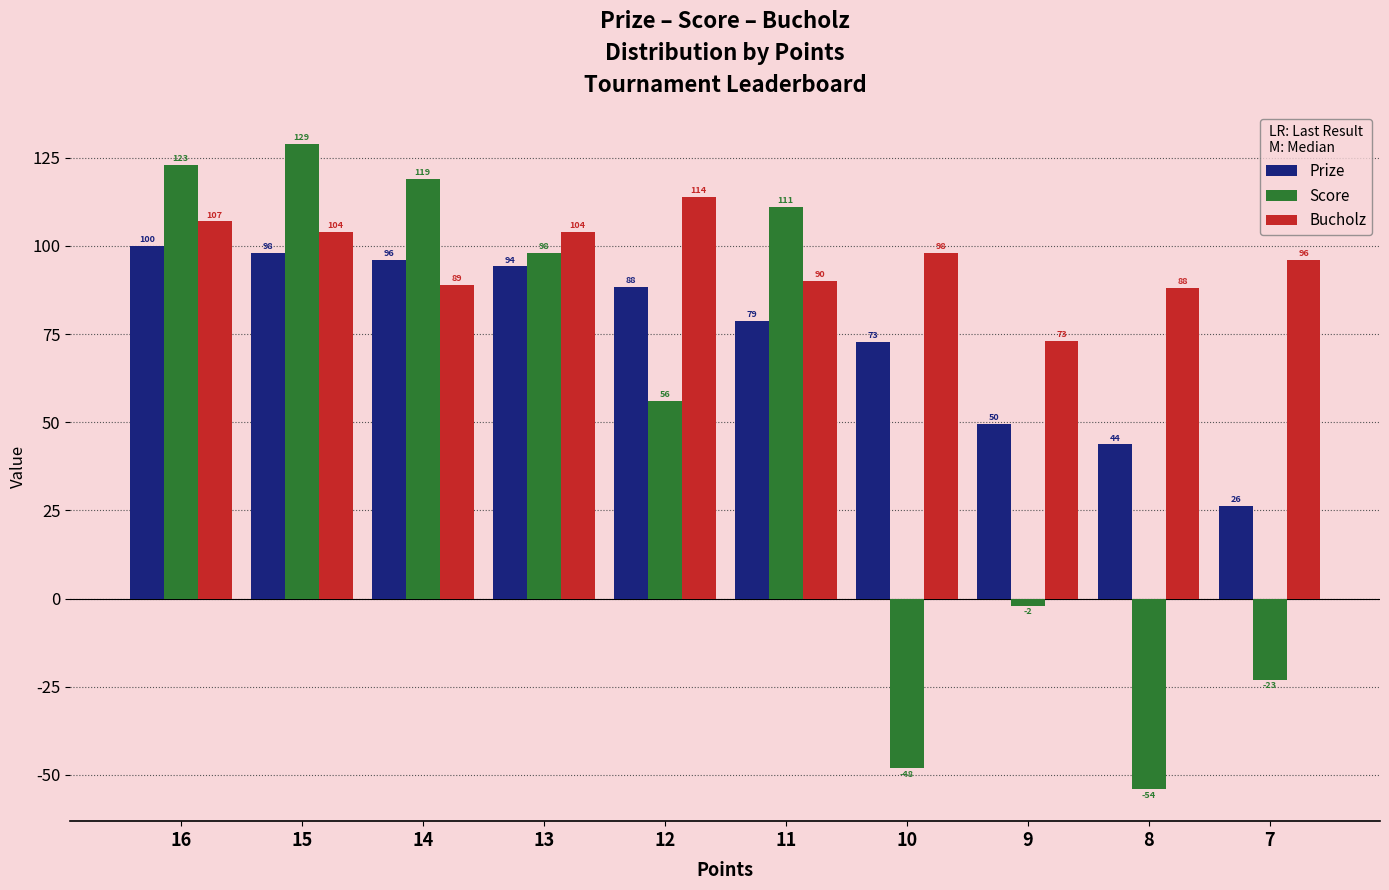

What is the sum of all Bucholz values?

963.0